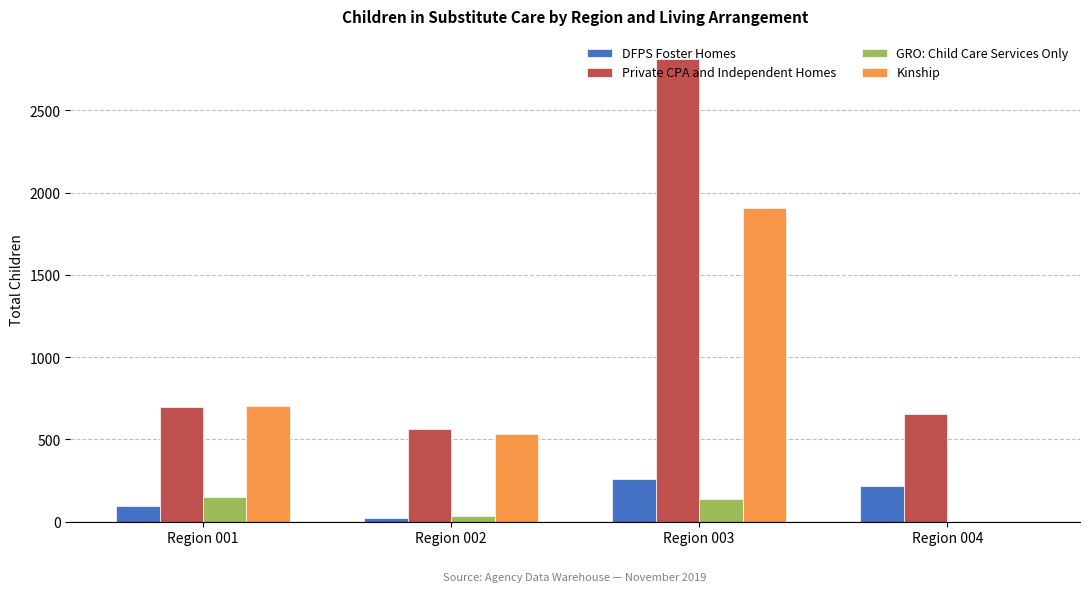

The value of Private CPA and Independent Homes at Region 002 is 191. True or false?

False